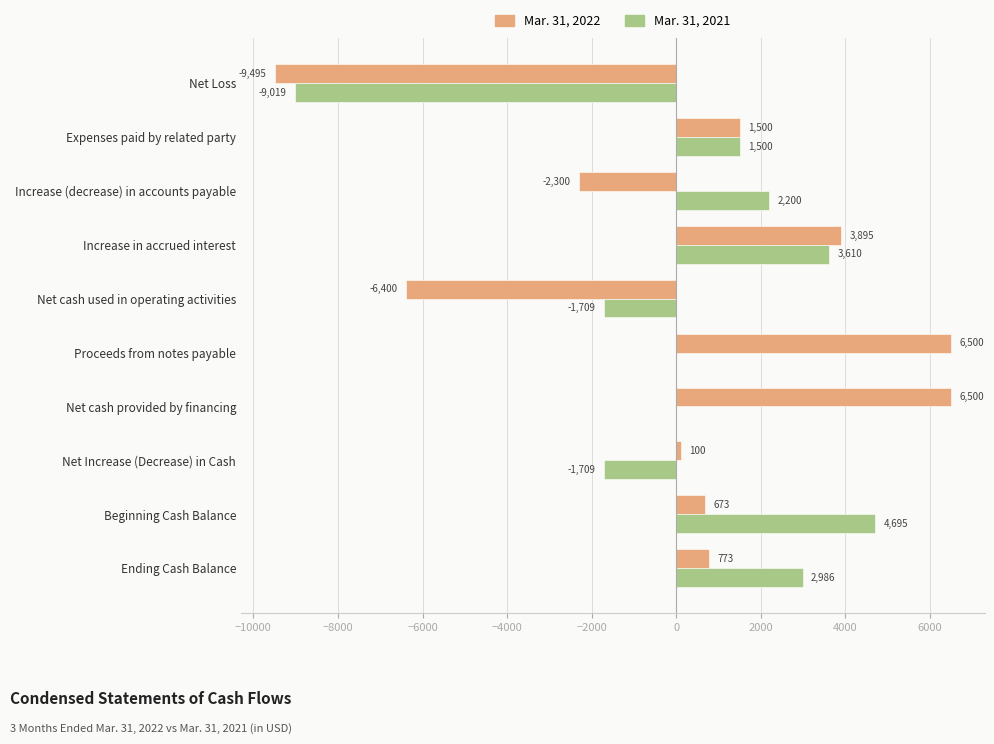

Which category has the highest value in the Mar. 31, 2021 series?

Beginning Cash Balance